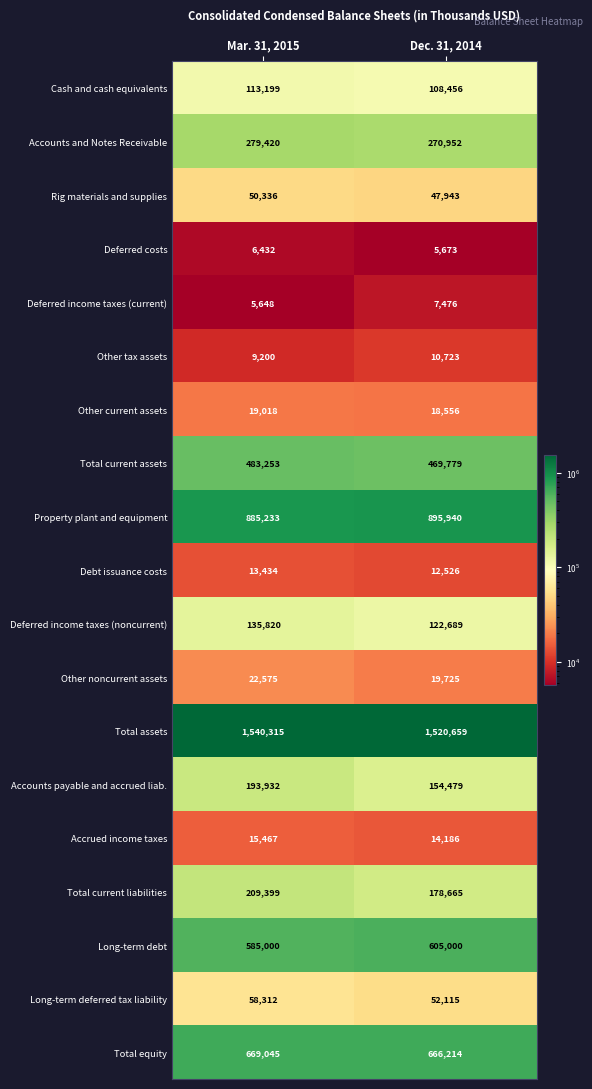

At which label does Long-term deferred tax liability reach its minimum?

Dec. 31, 2014